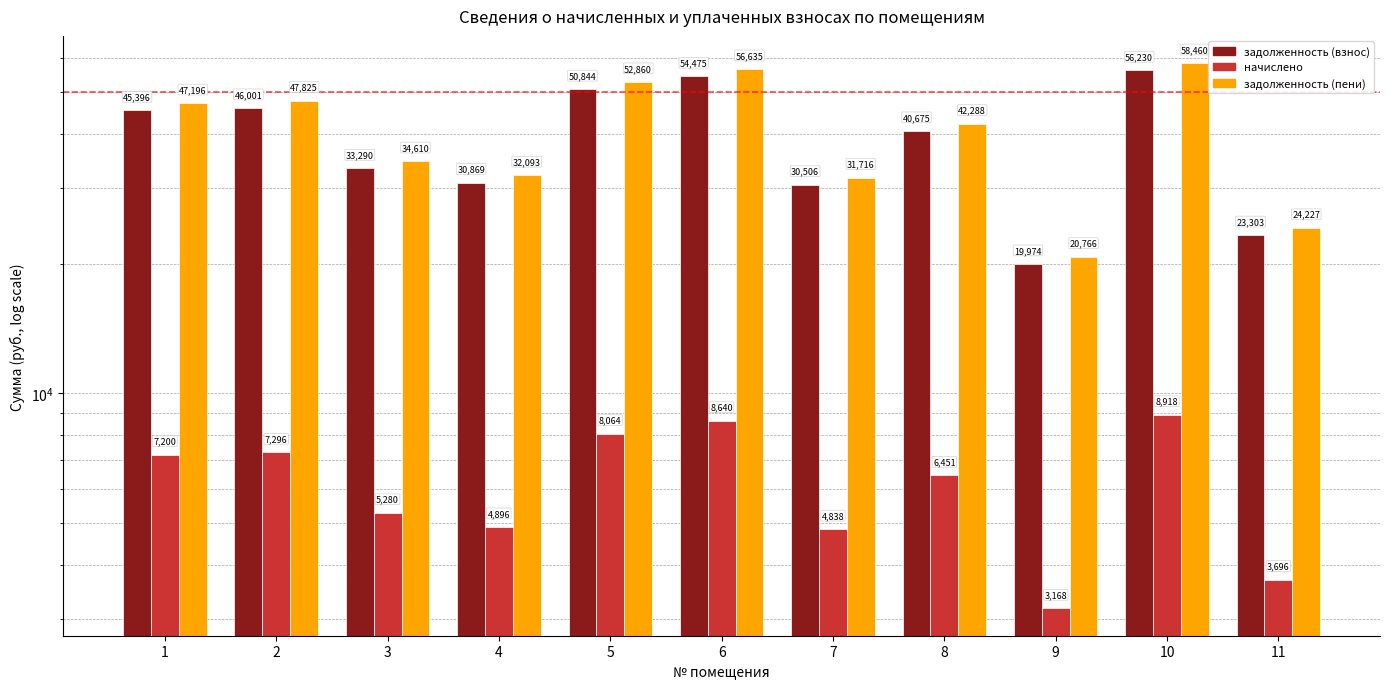

Which category has the highest value in the задолженность (взнос) series?

10